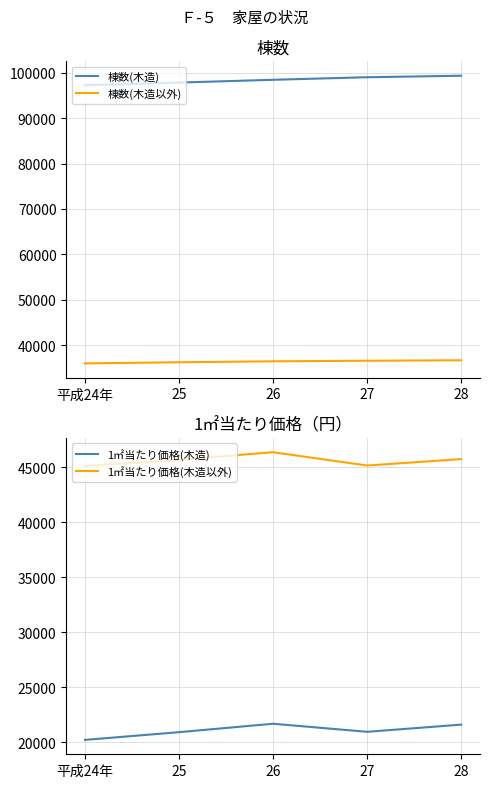

What is the maximum value shown in the chart?

99328